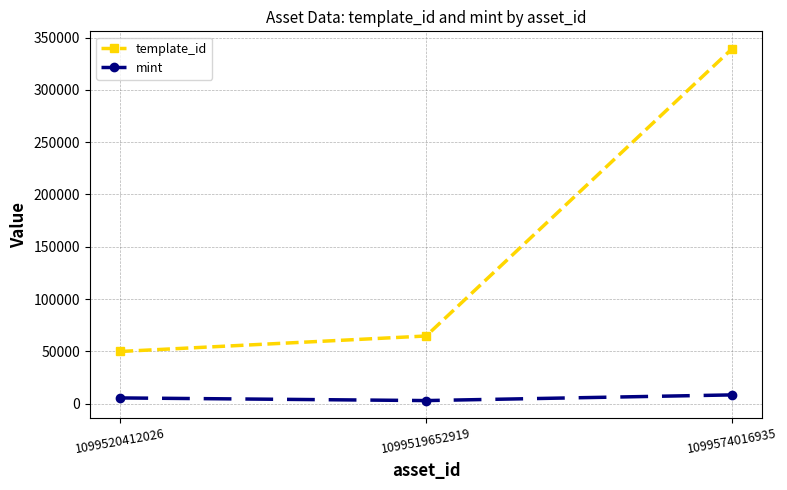

Count the mint values in the range 2886 to 8318.

3